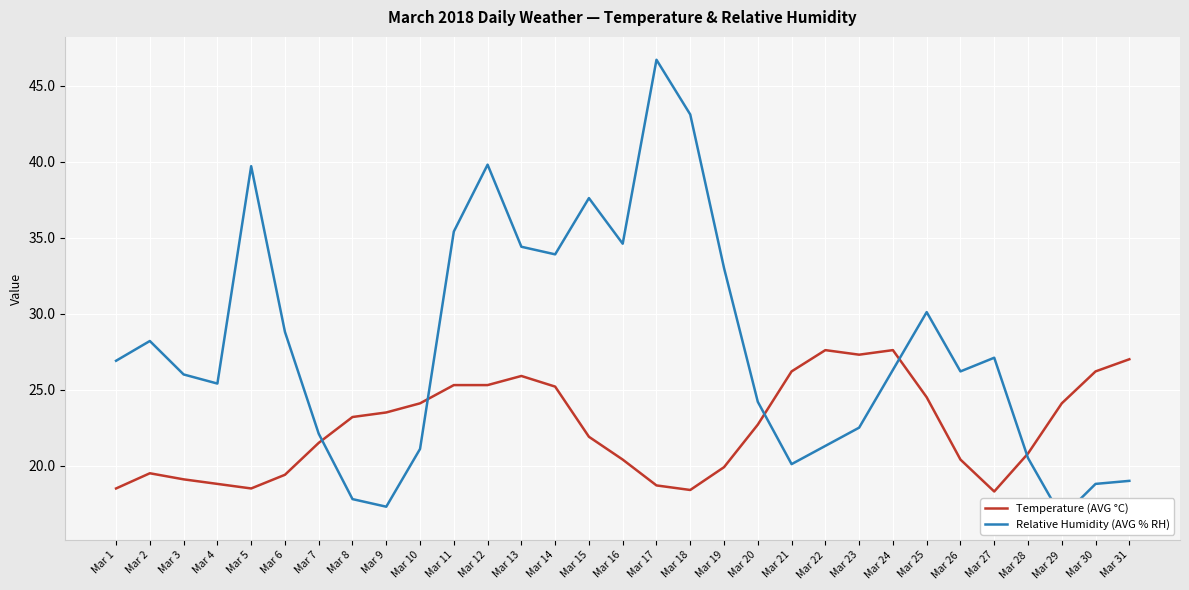

True or false: Relative Humidity (AVG % RH) has a value of 33.0 at Mar 19.

True